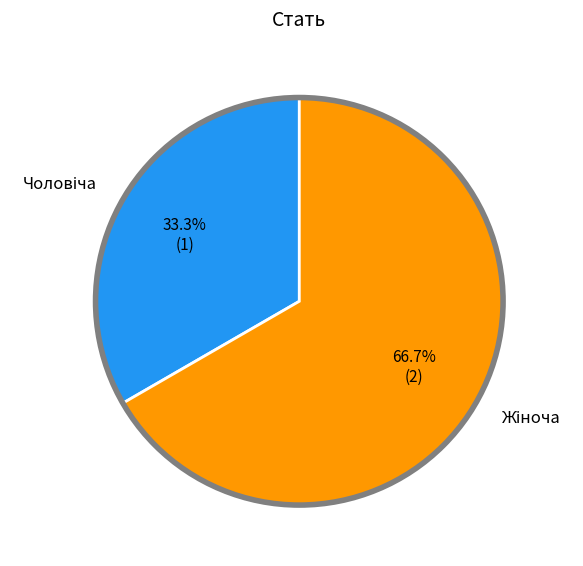

Does any single category account for the majority?

Yes